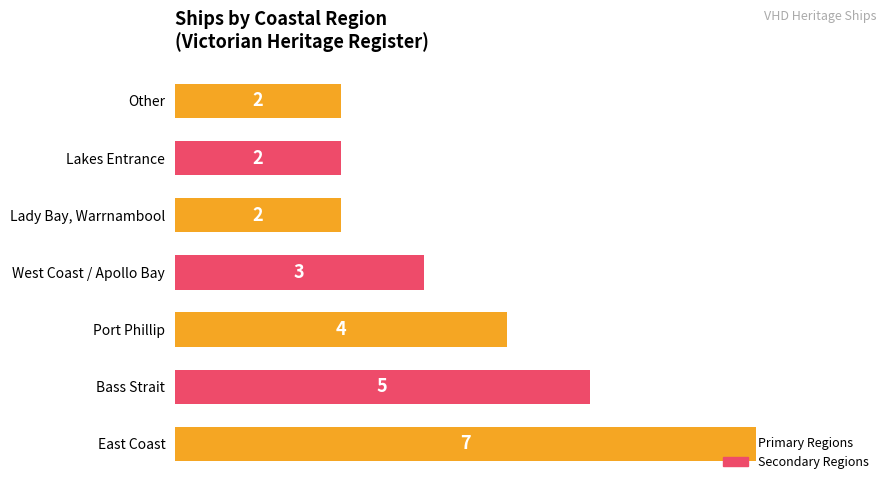

Does the chart contain stacked bars?

No